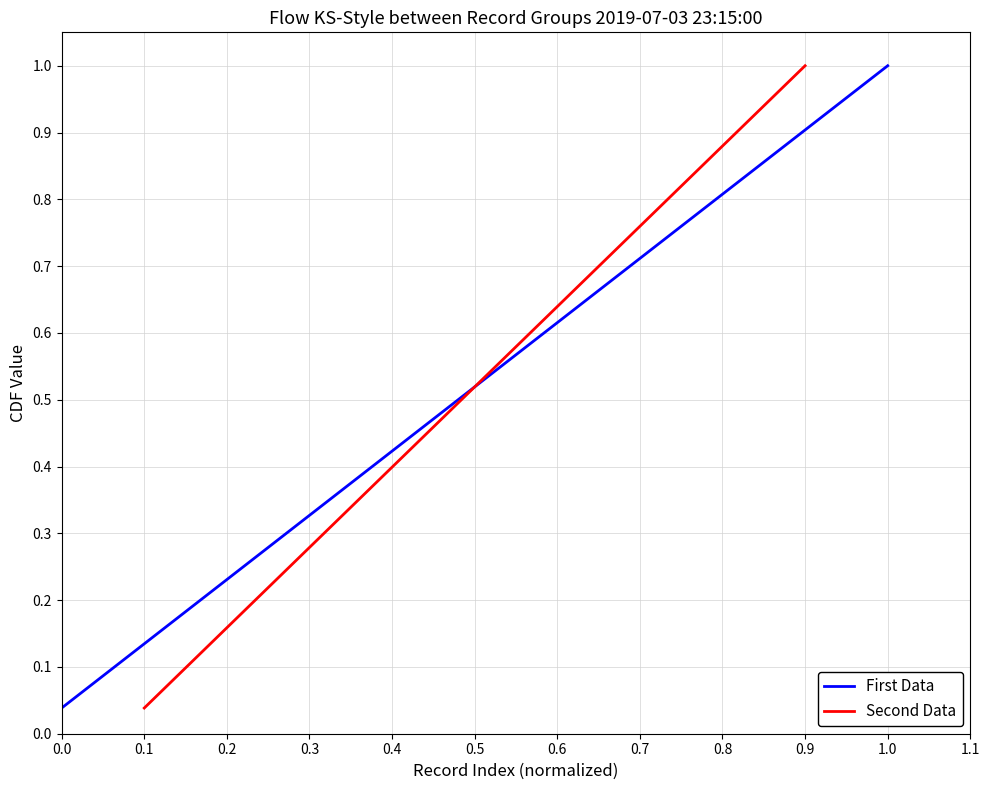

Rank the series by their maximum value, from highest to lowest.

First Data, Second Data